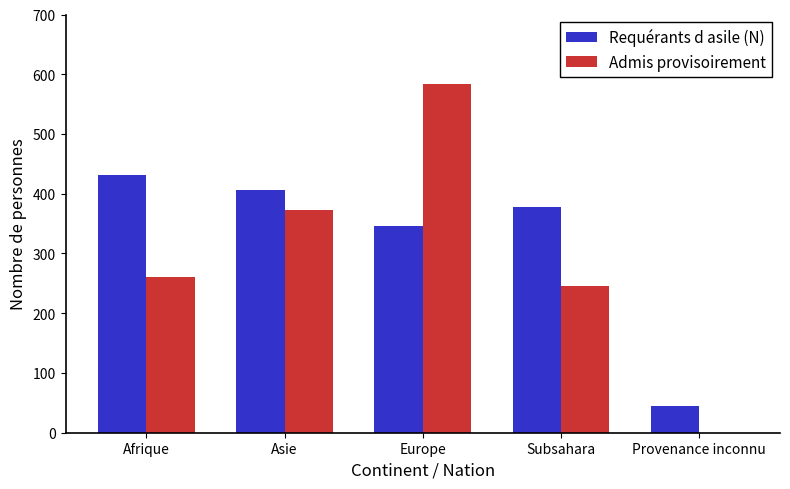

Reading left to right, transcribe all the data shown in this chart.

Requérants d asile (N): 431	407	346	377	45
Admis provisoirement: 261	373	584	245	0